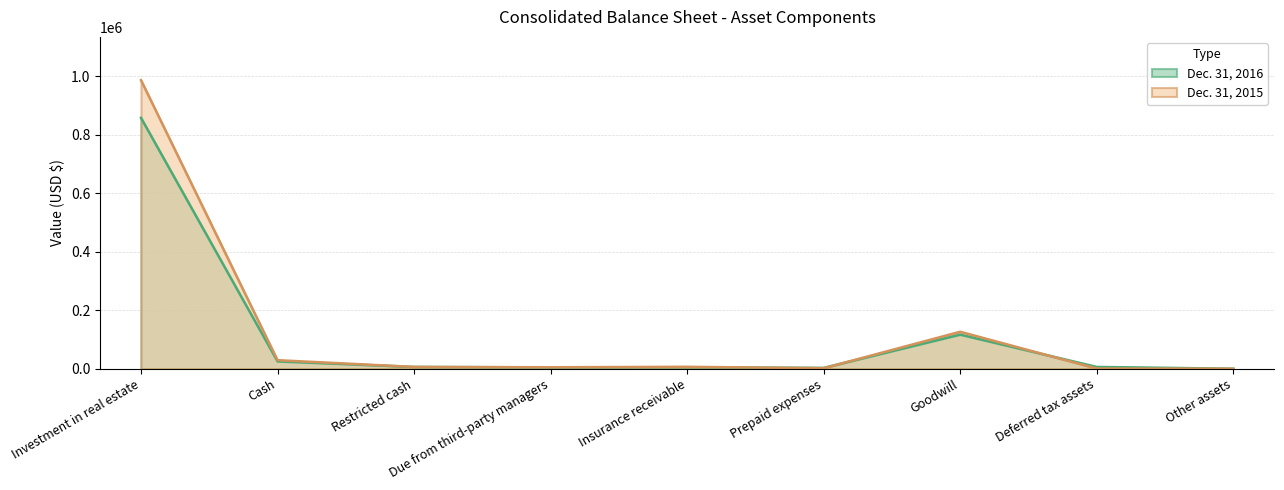

What is the maximum value shown in the chart?

986640